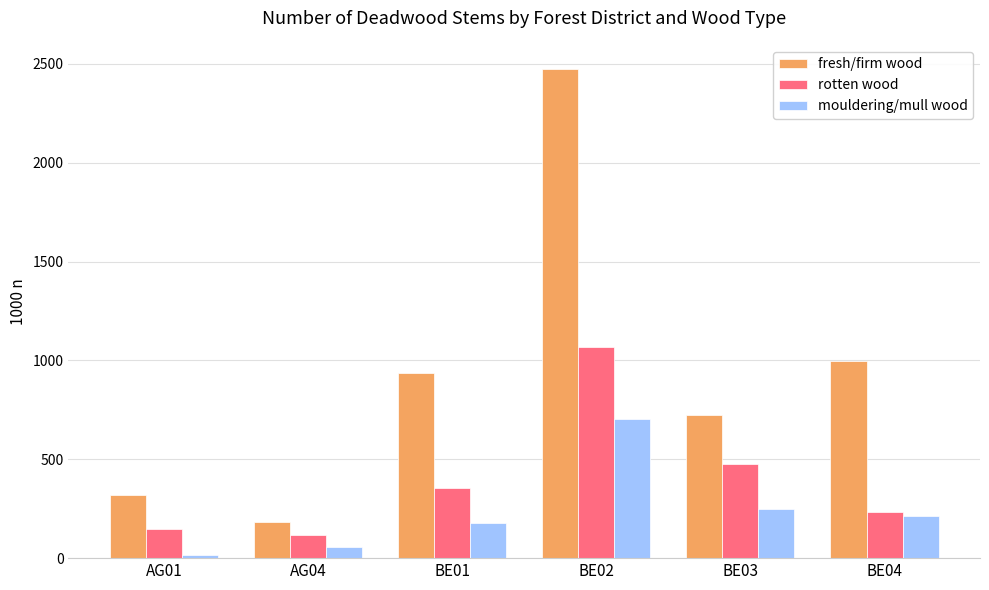

How many bars are there in each group?

3